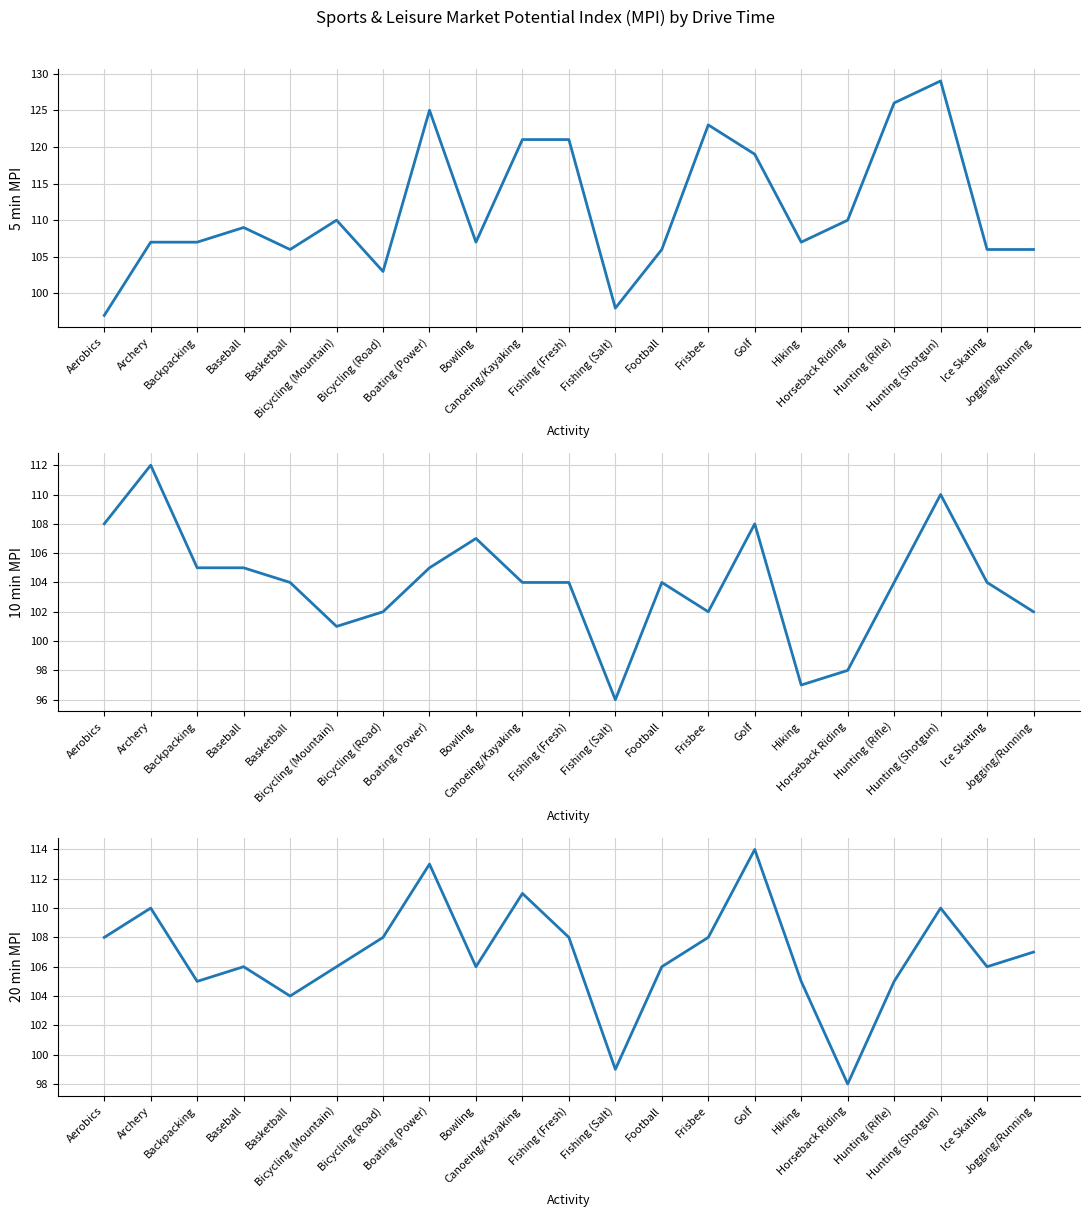

How many values in the 10 min MPI series exceed 104?

8